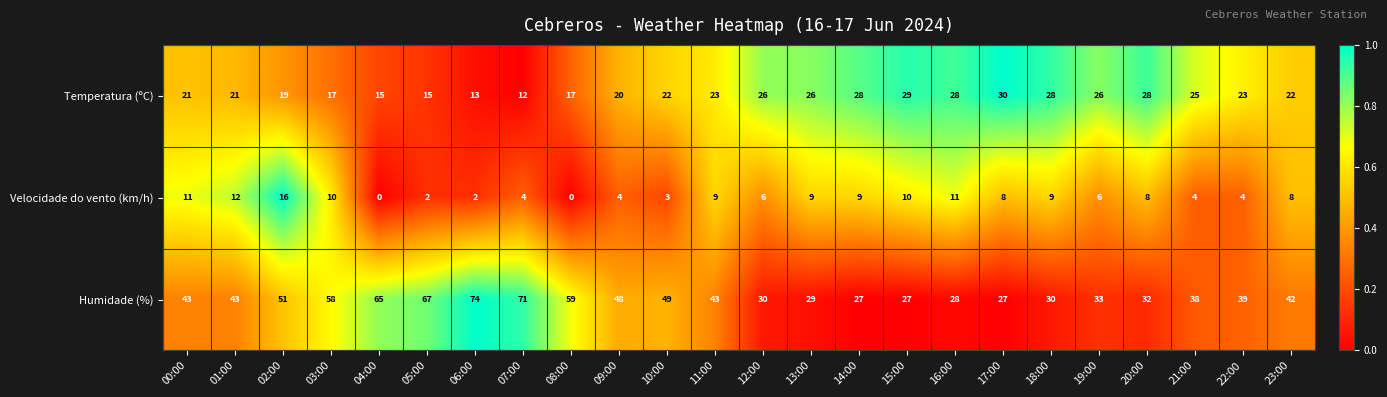

What is the difference between the maximum and minimum values in the Temperatura (ºC) series?

18